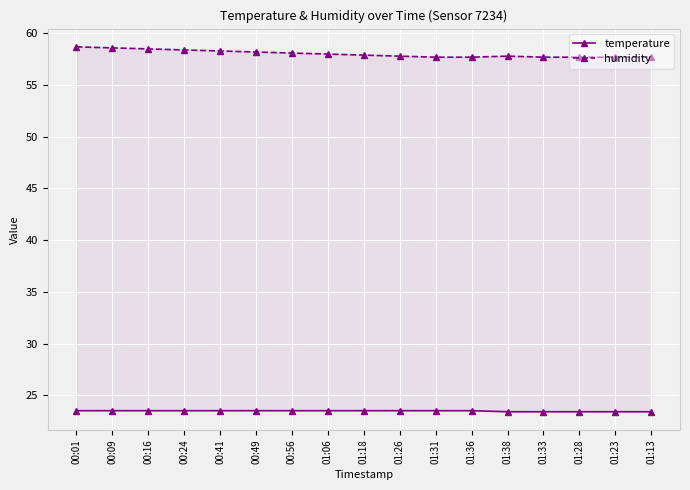

Reading left to right, what are all the values shown in this chart?

temperature: 00:01=23.5	00:09=23.5	00:16=23.5	00:24=23.5	00:41=23.5	00:49=23.5	00:56=23.5	01:06=23.5	01:18=23.5	01:26=23.5	01:31=23.5	01:36=23.5	01:38=23.4	01:33=23.4	01:28=23.4	01:23=23.4	01:13=23.4
humidity: 00:01=58.7	00:09=58.6	00:16=58.5	00:24=58.4	00:41=58.3	00:49=58.2	00:56=58.1	01:06=58.0	01:18=57.9	01:26=57.8	01:31=57.7	01:36=57.7	01:38=57.8	01:33=57.7	01:28=57.7	01:23=57.7	01:13=57.7